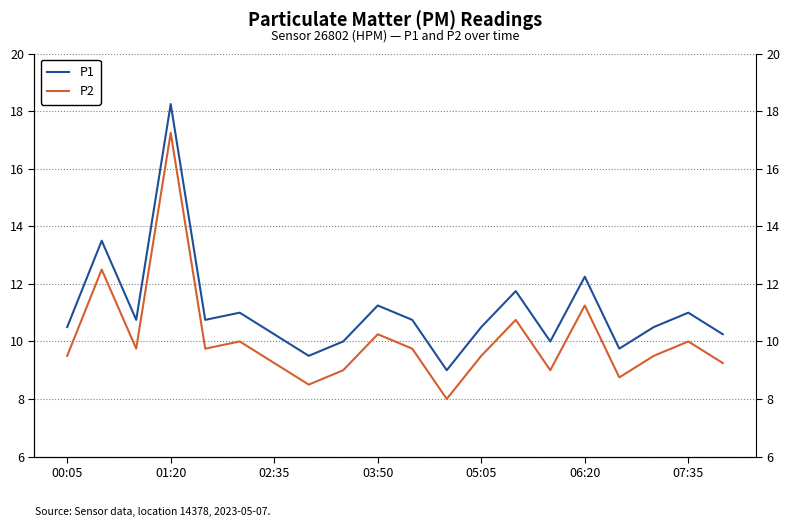

What is the sum of the P1 values at 05:05 and 07:35?

21.0